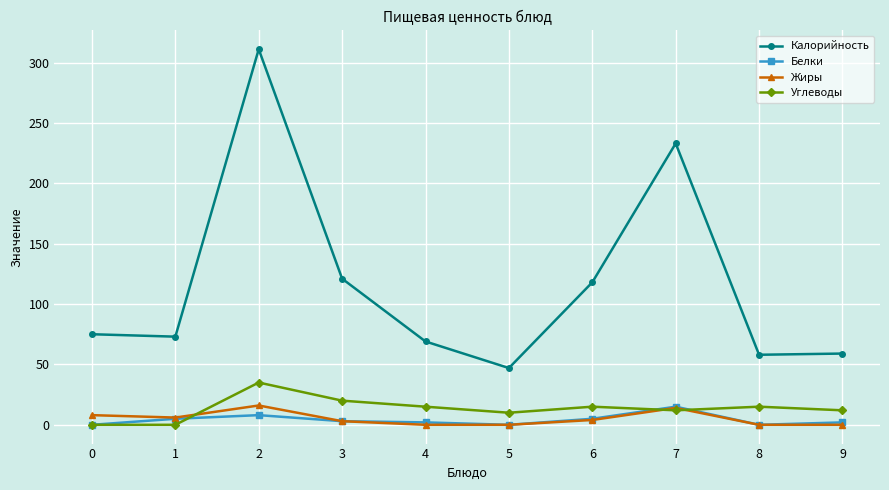

What is the sum of all Жиры values?

51